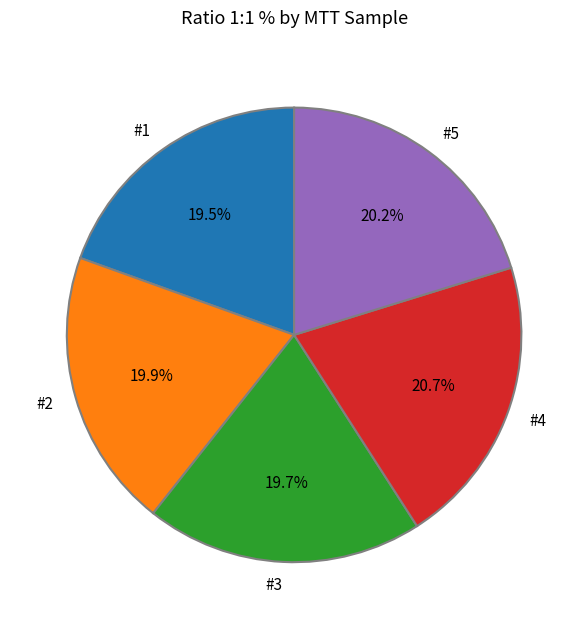

Does any single category account for the majority?

No